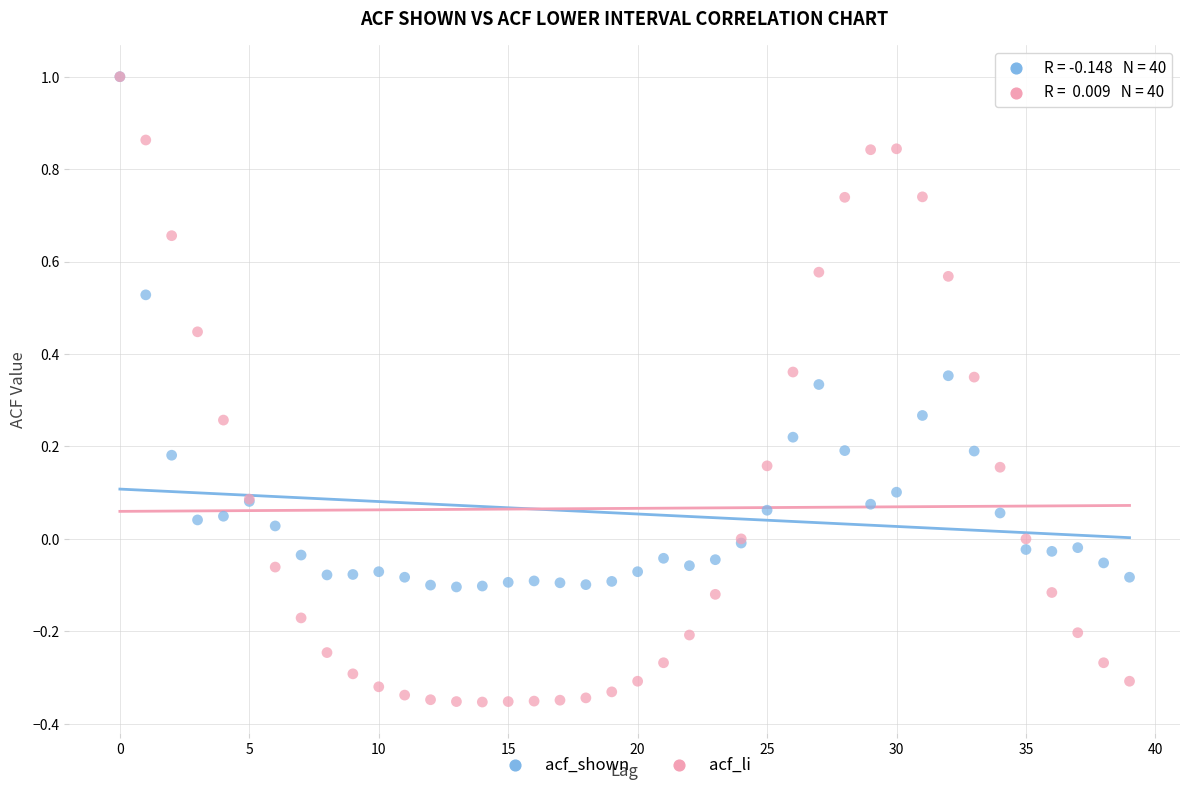

What are all the series names shown in the legend?

acf_shown, acf_li